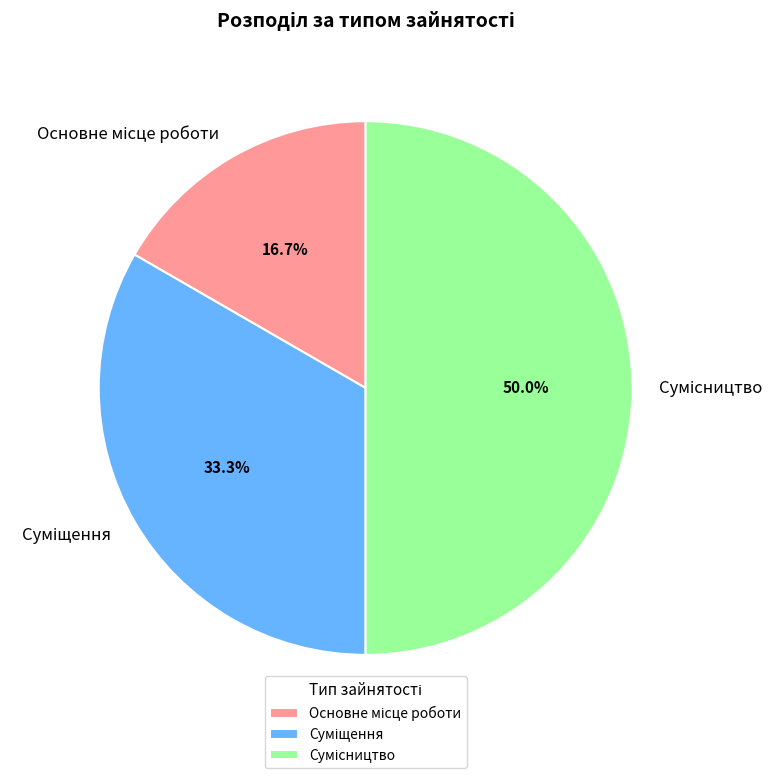

What is the change in value from Основне місце роботи to Суміщення?

+1